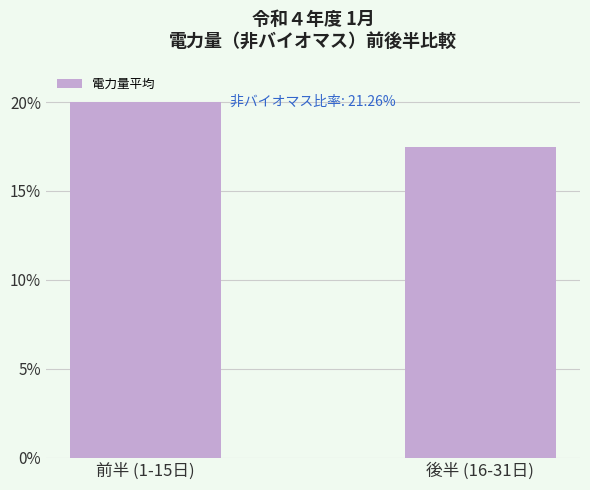

Which label corresponds to the largest value in the chart?

前半 (1-15日)